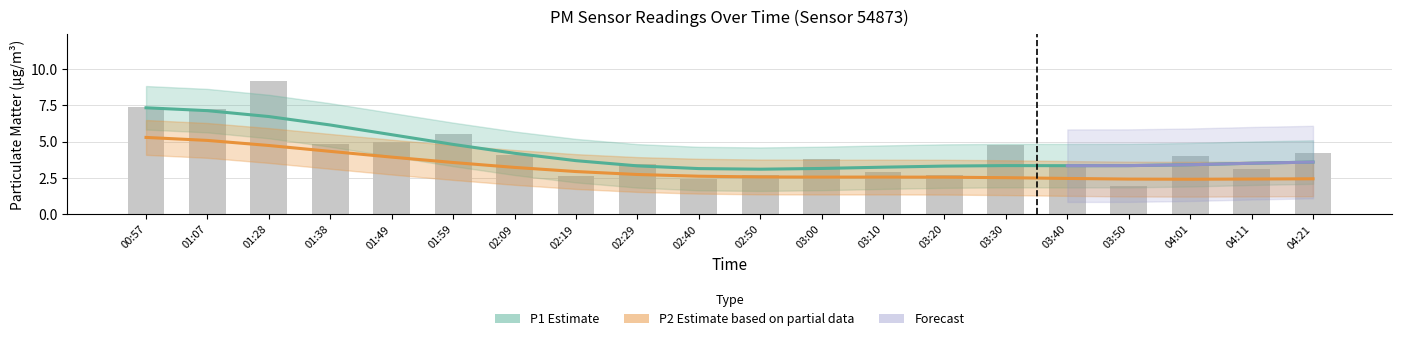

What position from the right is 01:38?

17